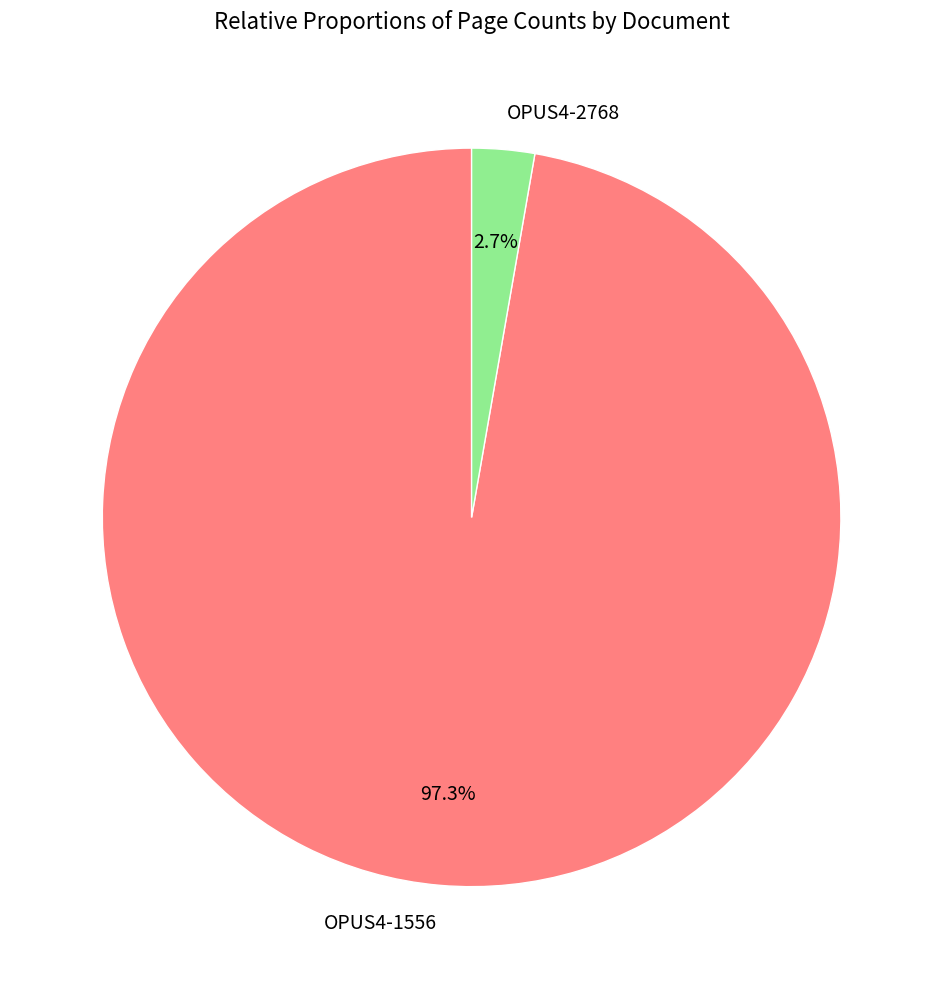

Which slice represents more than half of the pie?

OPUS4-1556